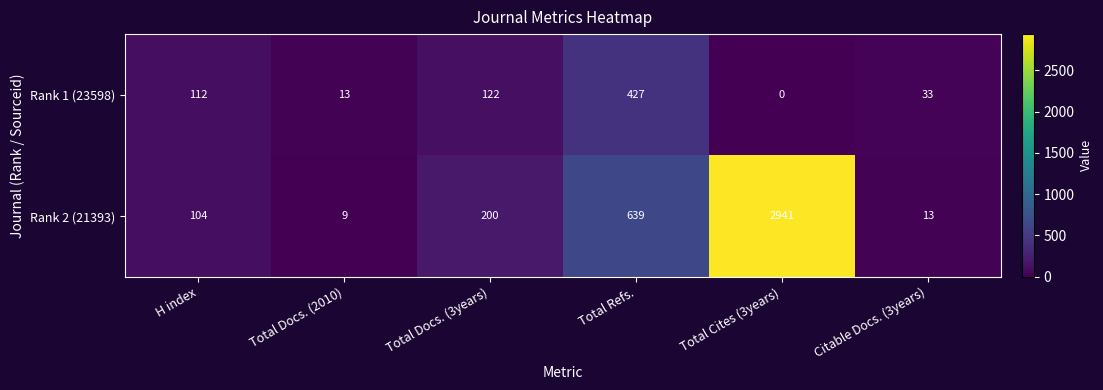

At Total Refs., list the series in order from largest to smallest.

Rank 2 (21393), Rank 1 (23598)